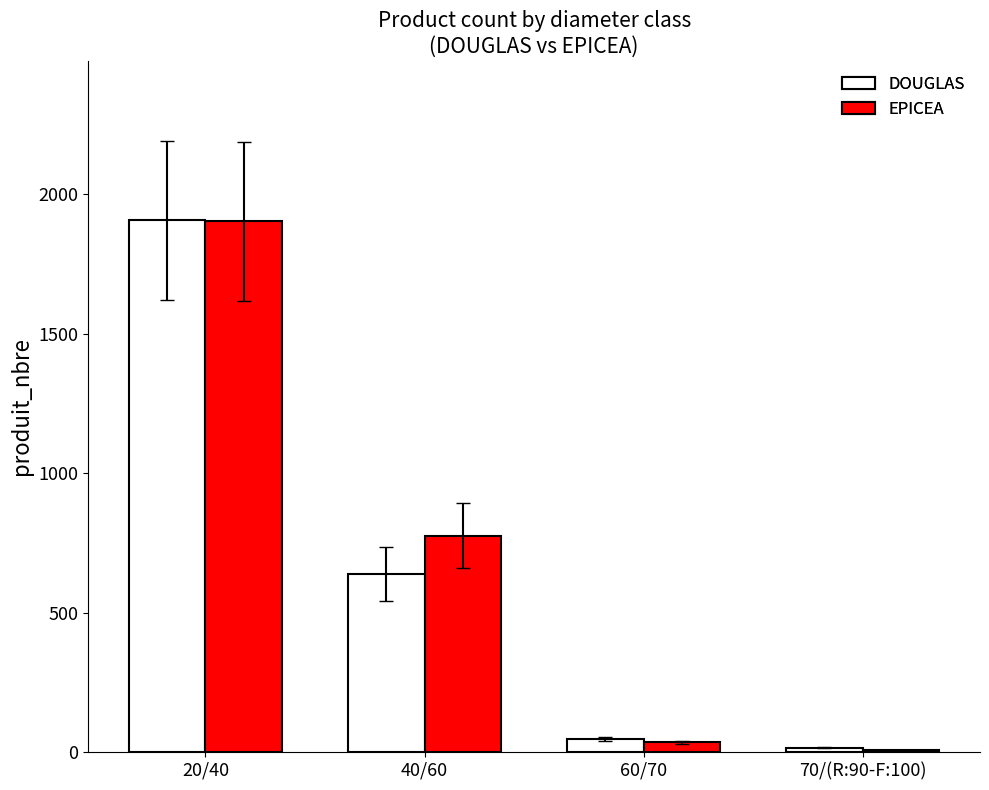

At which category is the sum across all series the highest?

20/40